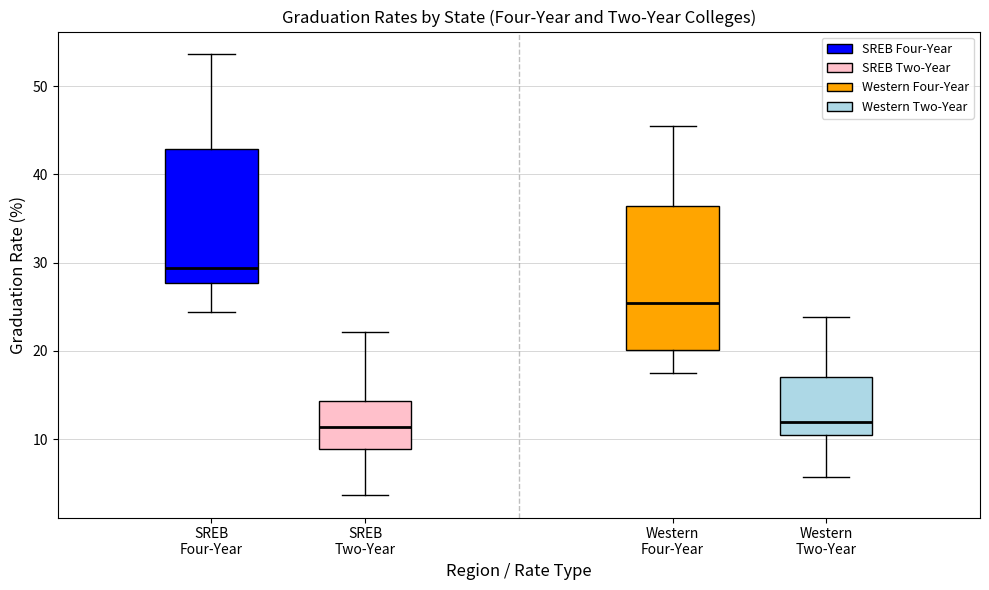

Reading left to right, transcribe this box plot: for each box, give where its median line is, the range the box spans, and where its two whiskers end, as read against the y-axis. The values are not printed on the chart, so give them approximately, as read against the axis.

SREB Four-Year: median 29, box 28 to 43, whiskers 24 to 54
SREB Two-Year: median 11, box 9 to 14, whiskers 4 to 22
Western Four-Year: median 25, box 20 to 36, whiskers 18 to 46
Western Two-Year: median 12, box 10 to 17, whiskers 6 to 24